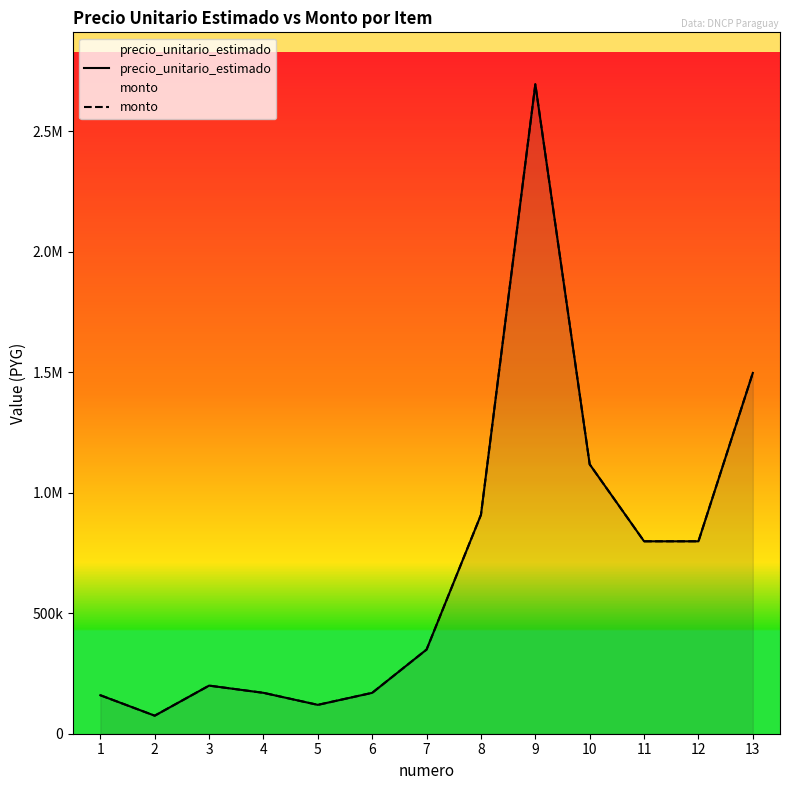

Which series has the widest spread of values?

precio_unitario_estimado